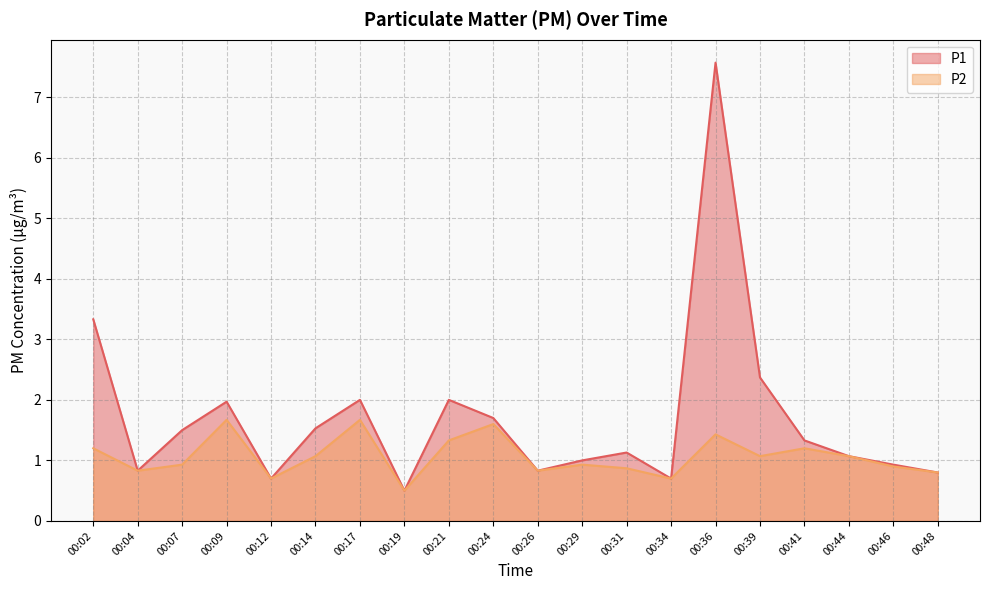

Rank the series by their average value, from lowest to highest.

P2, P1